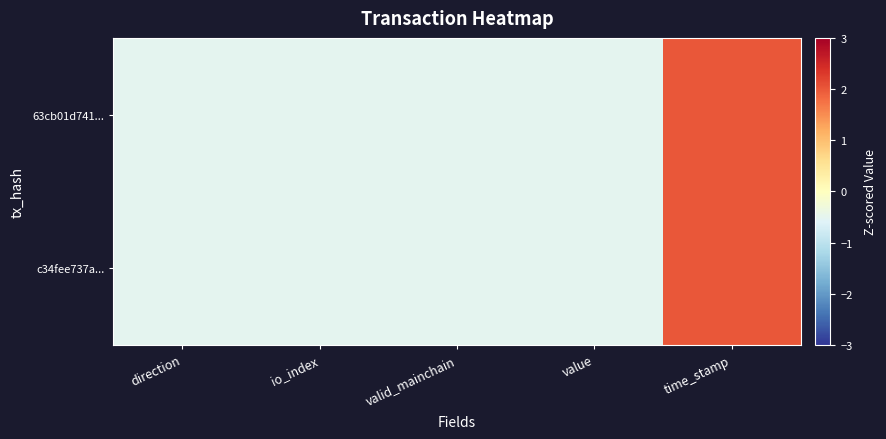

What is the total value across all series at io_index?

-1.0